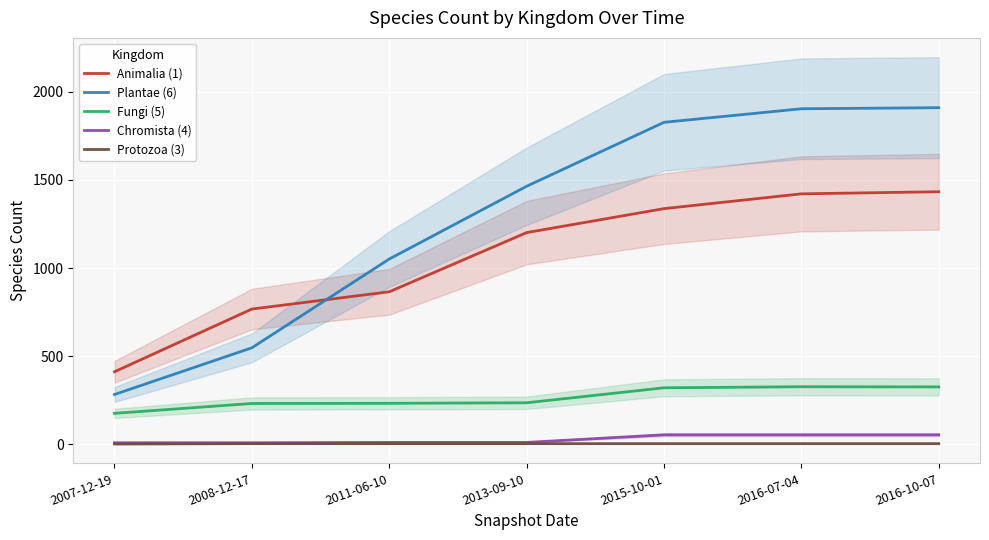

What is the label of the 7th point from the left?

2016-10-07